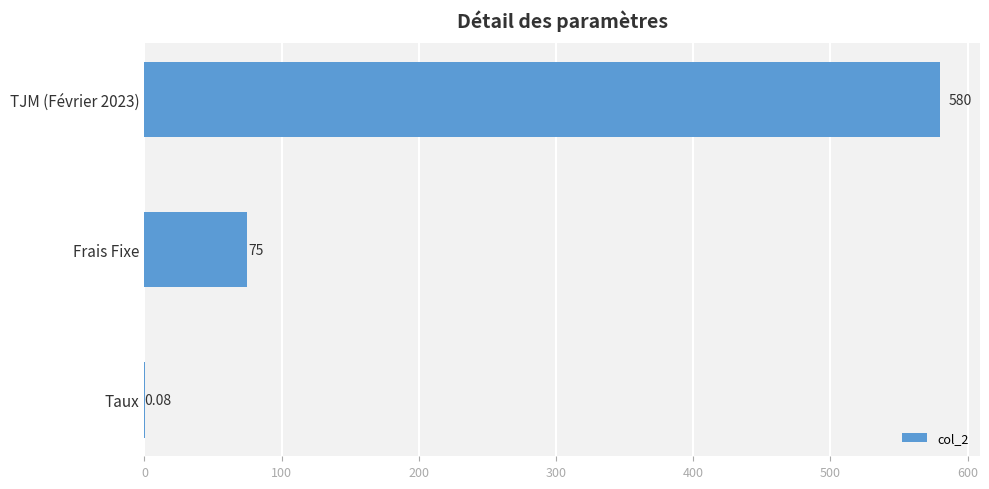

Where is the data nearest to the value 290?

Frais Fixe